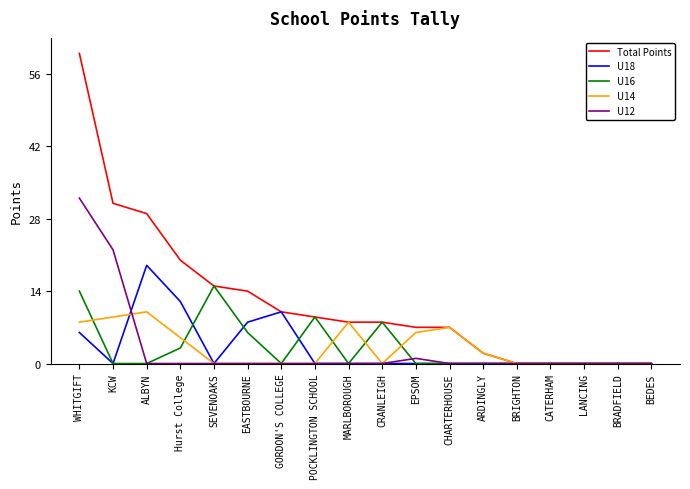

List the series in order of their peak value, highest first.

Total Points, U12, U18, U16, U14